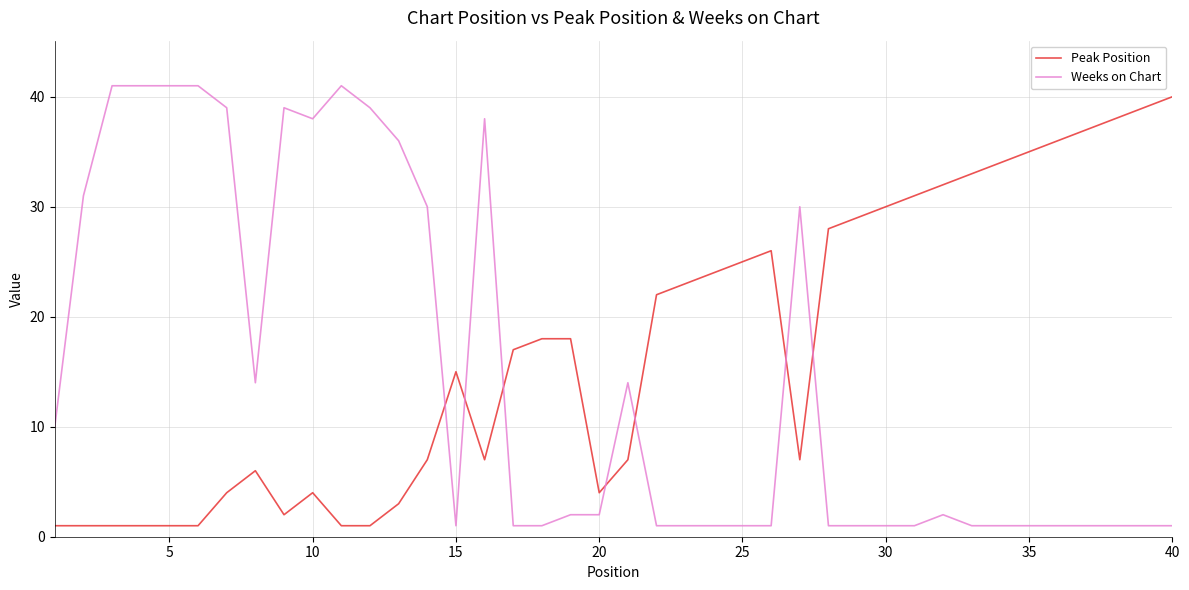

After their last crossing, which series has the higher values: Weeks on Chart or Peak Position?

Peak Position